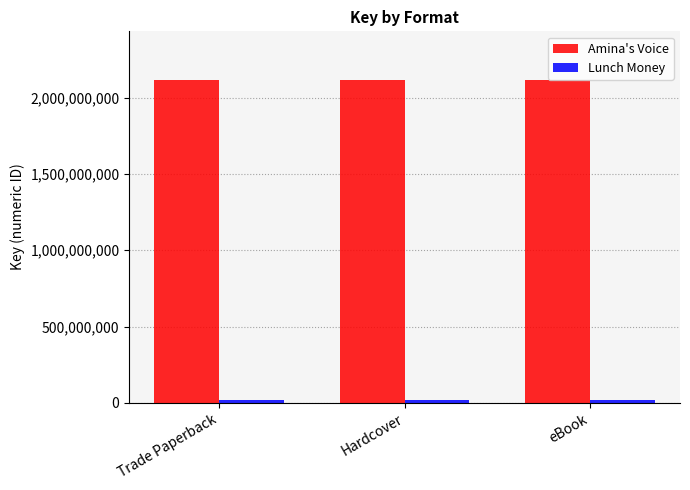

Does the chart contain any negative values?

No